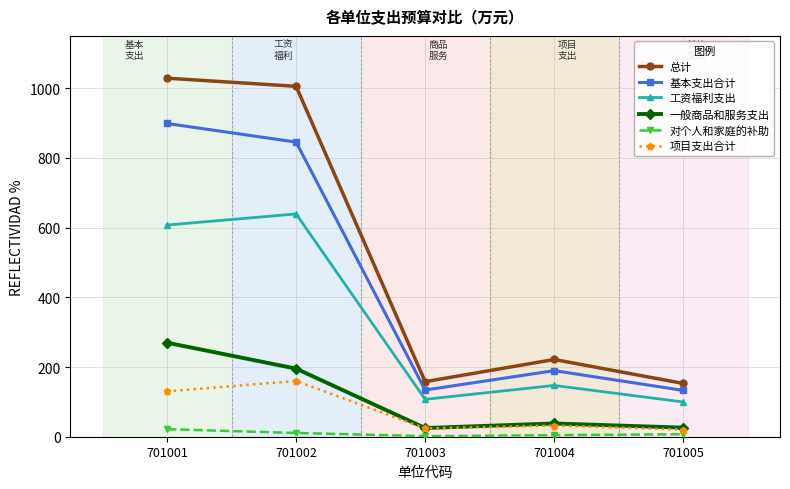

Which series has the widest spread of values?

总计